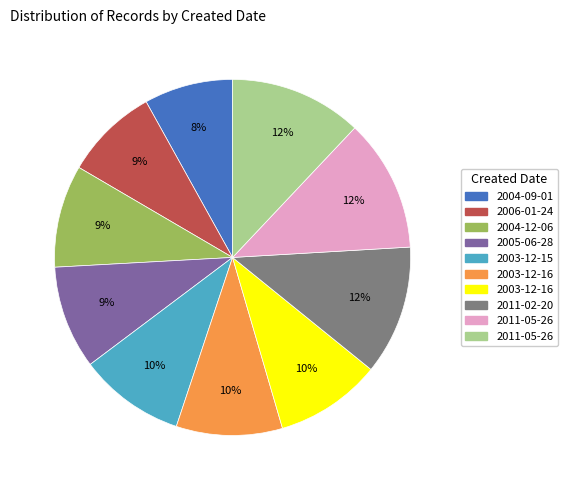

To the nearest percent, what is the difference between the largest and smallest slice percentages?

4%